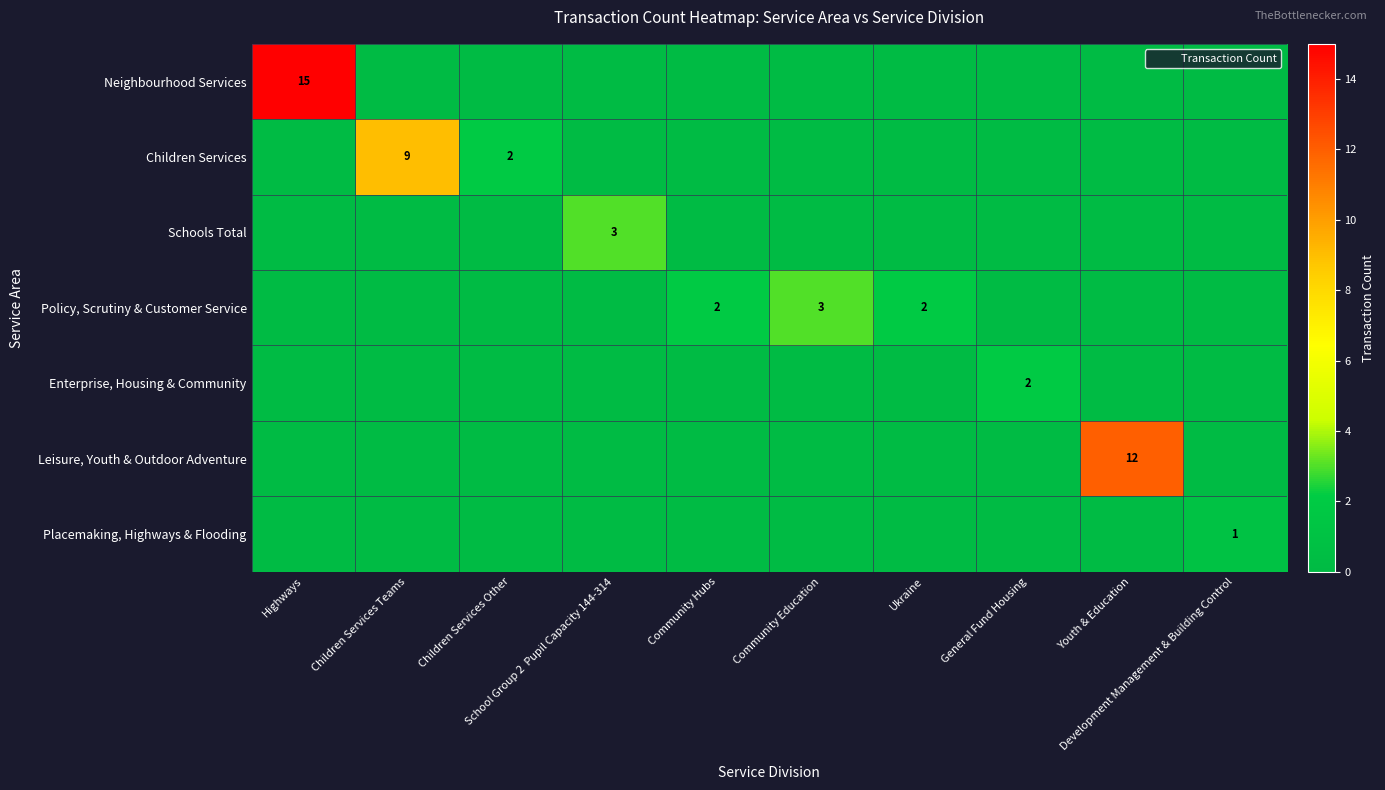

At which category is the sum across all series the highest?

Highways